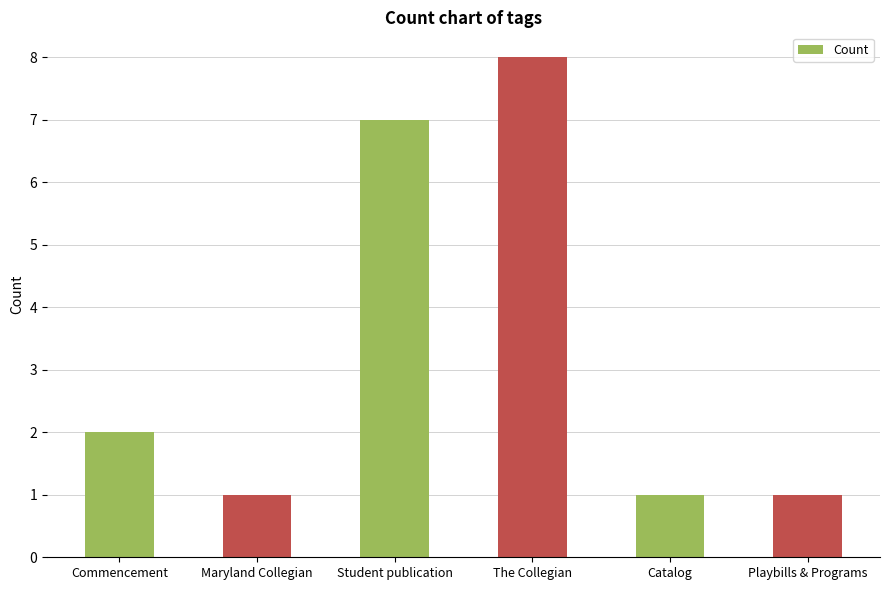

What is the difference between the second highest and second lowest values?

6